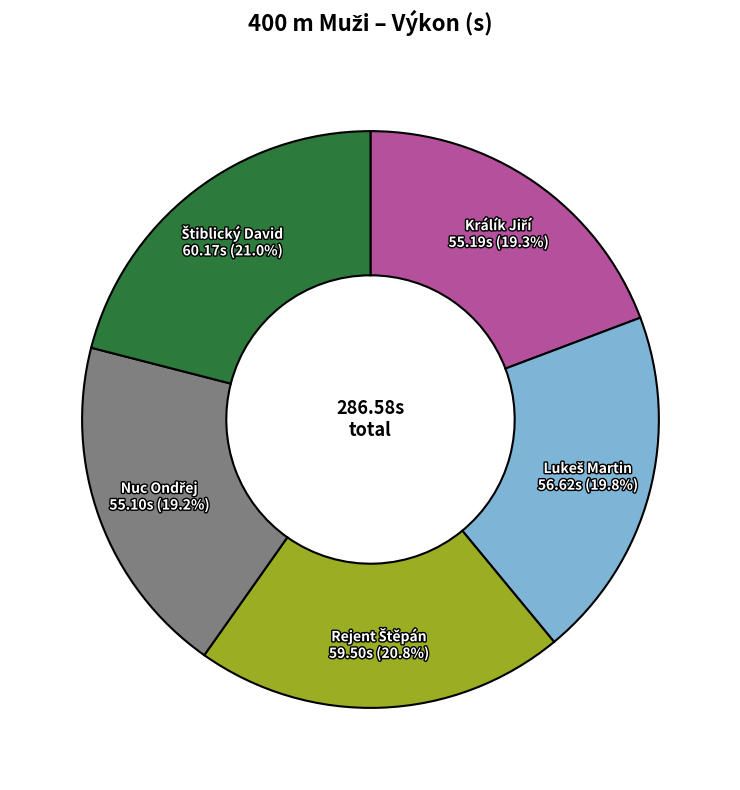

Is there any slice that represents more than half of the pie?

No